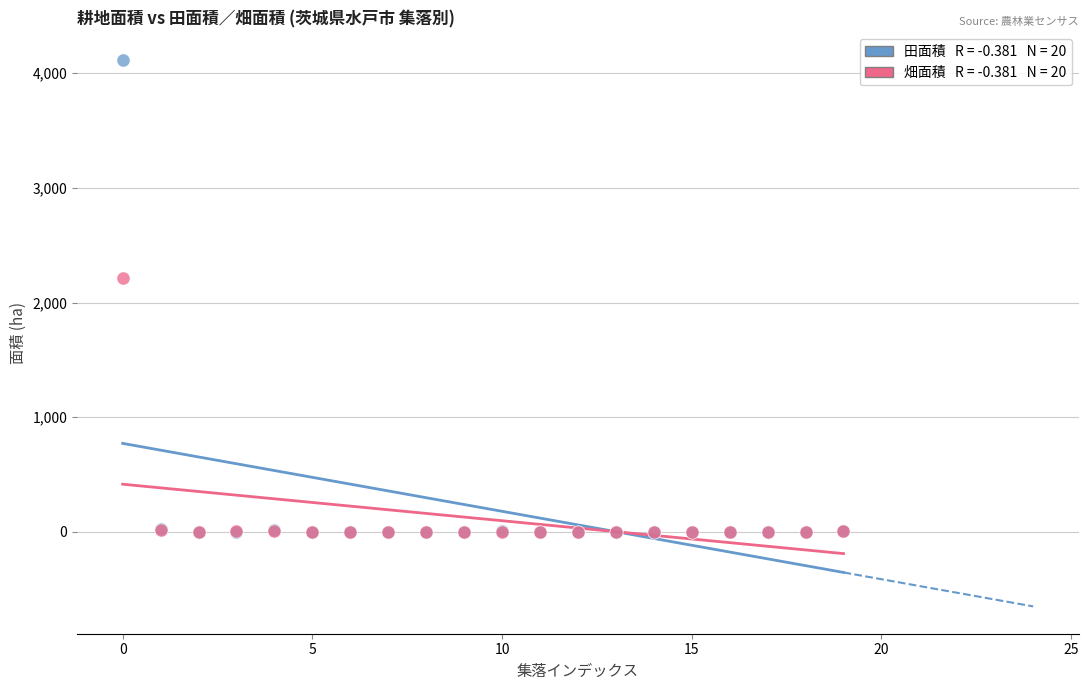

Across all series, what Y value is closest to 2059?

2212